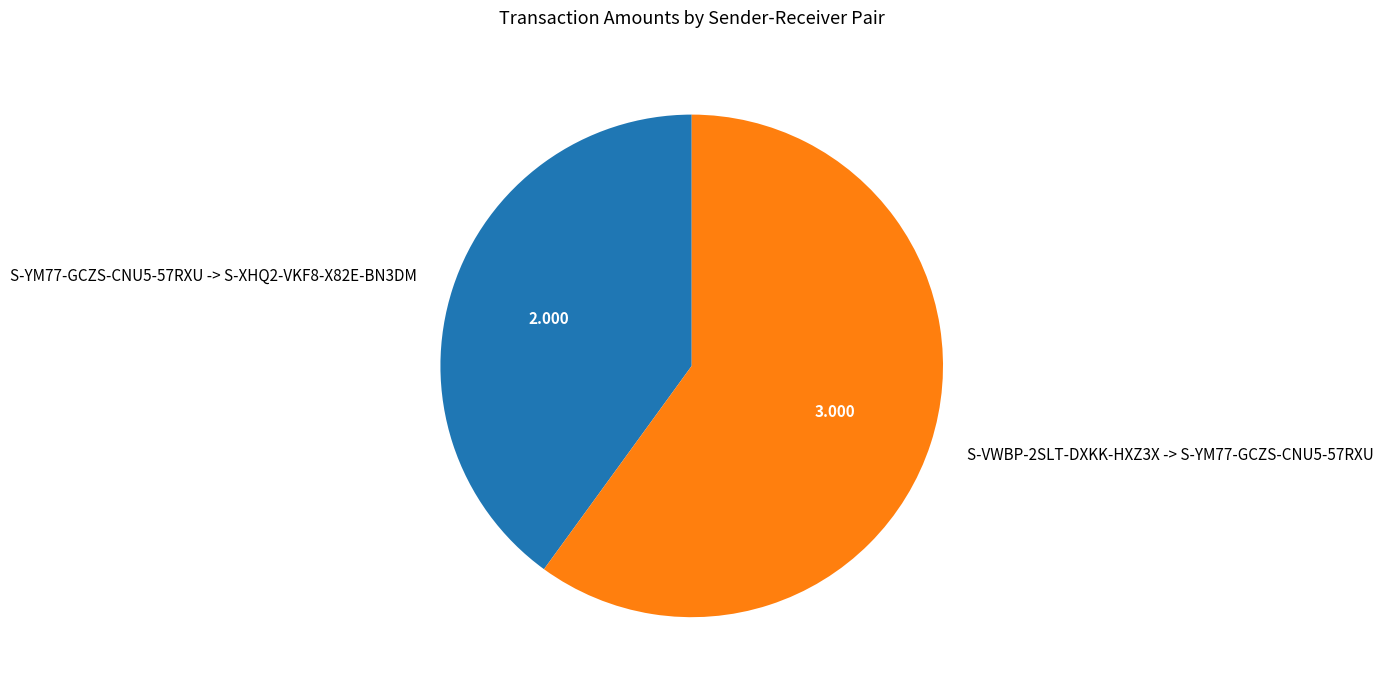

Is the sum of S-YM77-GCZS-CNU5-57RXU -> S-XHQ2-VKF8-X82E-BN3DM and S-VWBP-2SLT-DXKK-HXZ3X -> S-YM77-GCZS-CNU5-57RXU greater than half?

Yes